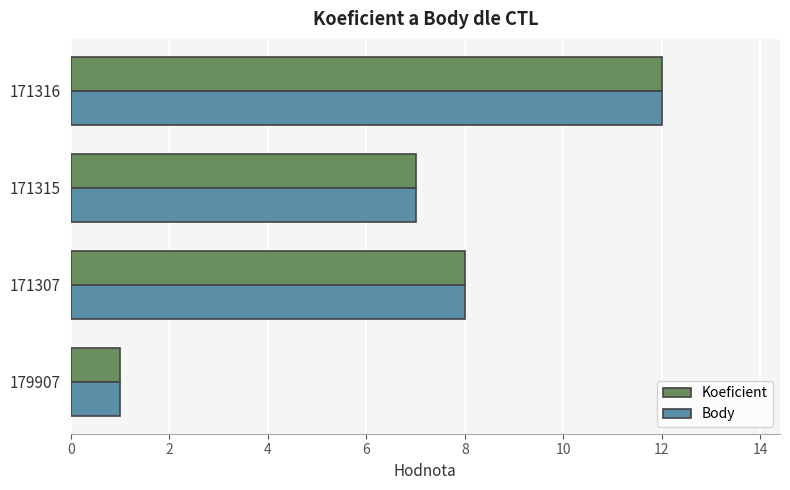

At which label is Koeficient closest to 6?

171315